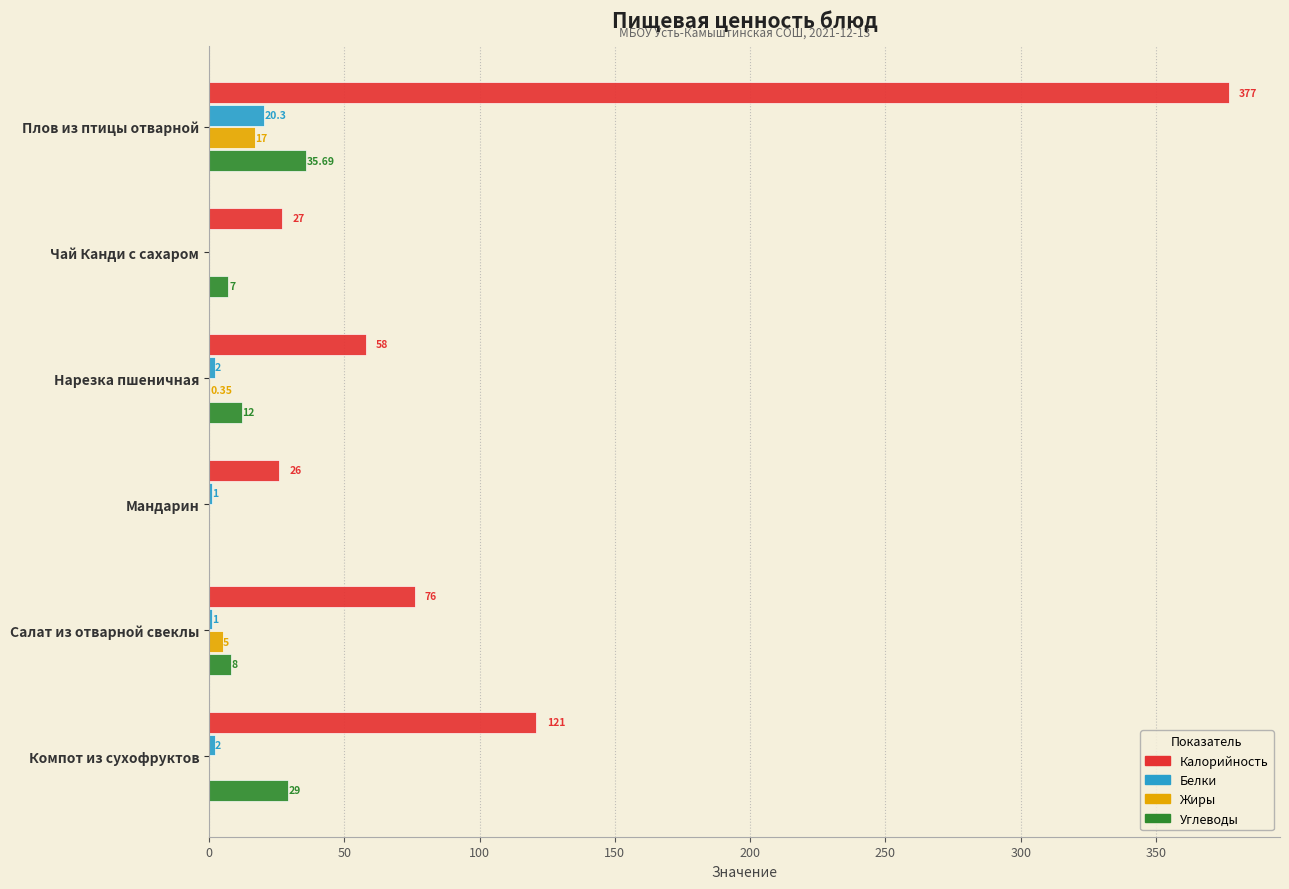

Which series changed the most between Плов из птицы отварной and Салат из отварной свеклы?

Калорийность